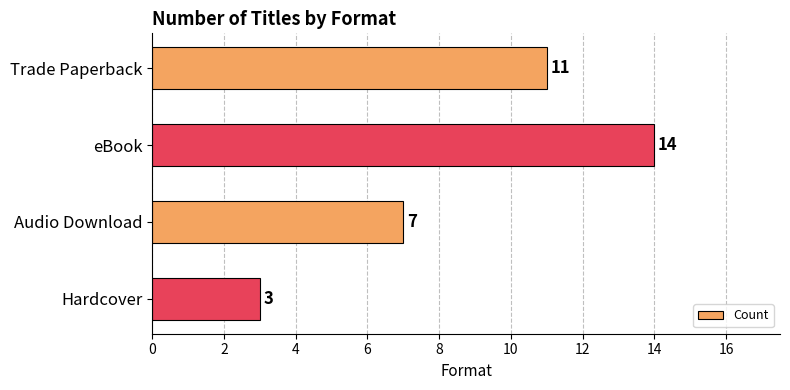

Read the value at eBook.

14